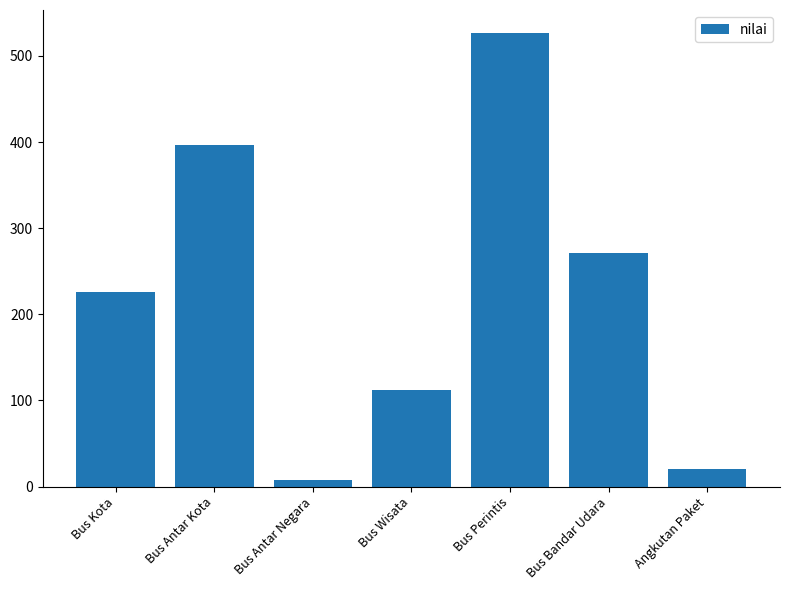

Rank the categories by value from lowest to highest.

Bus Antar Negara, Angkutan Paket, Bus Wisata, Bus Kota, Bus Bandar Udara, Bus Antar Kota, Bus Perintis